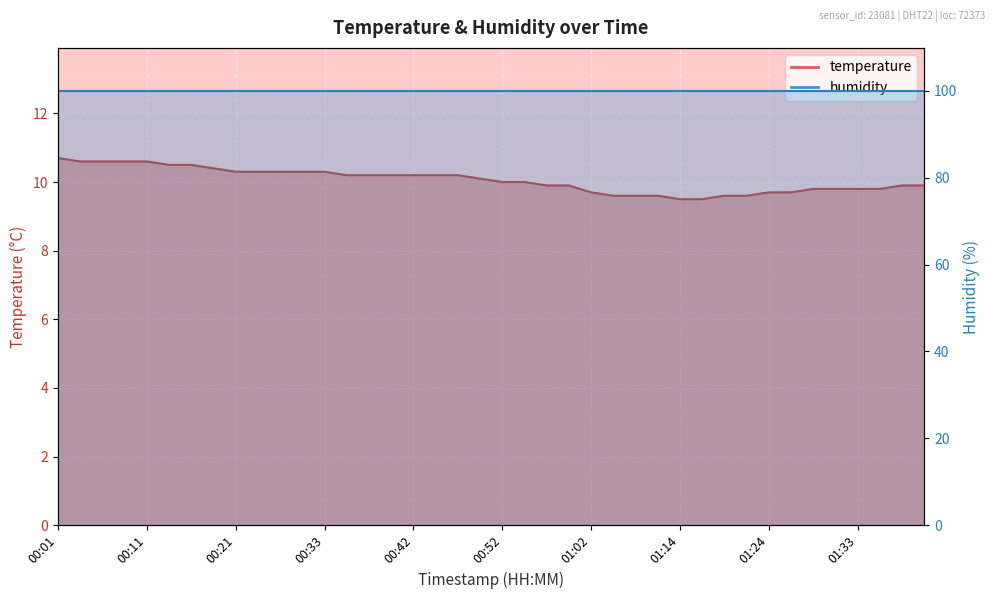

List the labels in order of value, smallest first.

01:14, 01:16, 01:07, 01:09, 01:12, 01:19, 01:21, 01:02, 01:24, 01:26, 01:29, 01:31, 01:33, 01:36, 00:57, 00:59, 01:38, 01:41, 00:52, 00:55, 00:50, 00:35, 00:38, 00:40, 00:42, 00:45, 00:47, 00:21, 00:23, 00:25, 00:30, 00:33, 00:18, 00:13, 00:16, 00:03, 00:06, 00:08, 00:11, 00:01